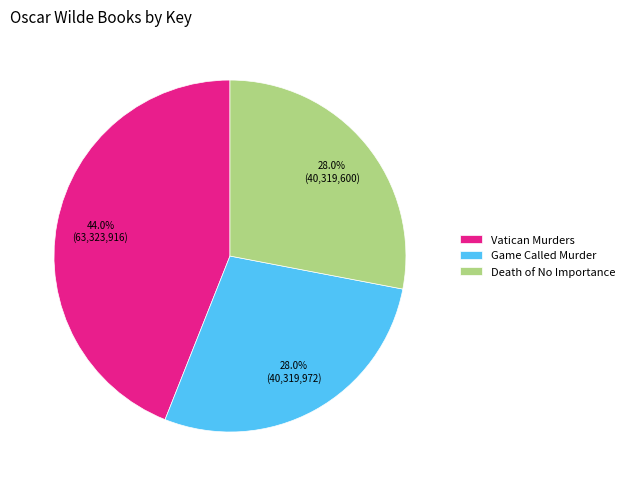

How many slices are in this pie chart?

3